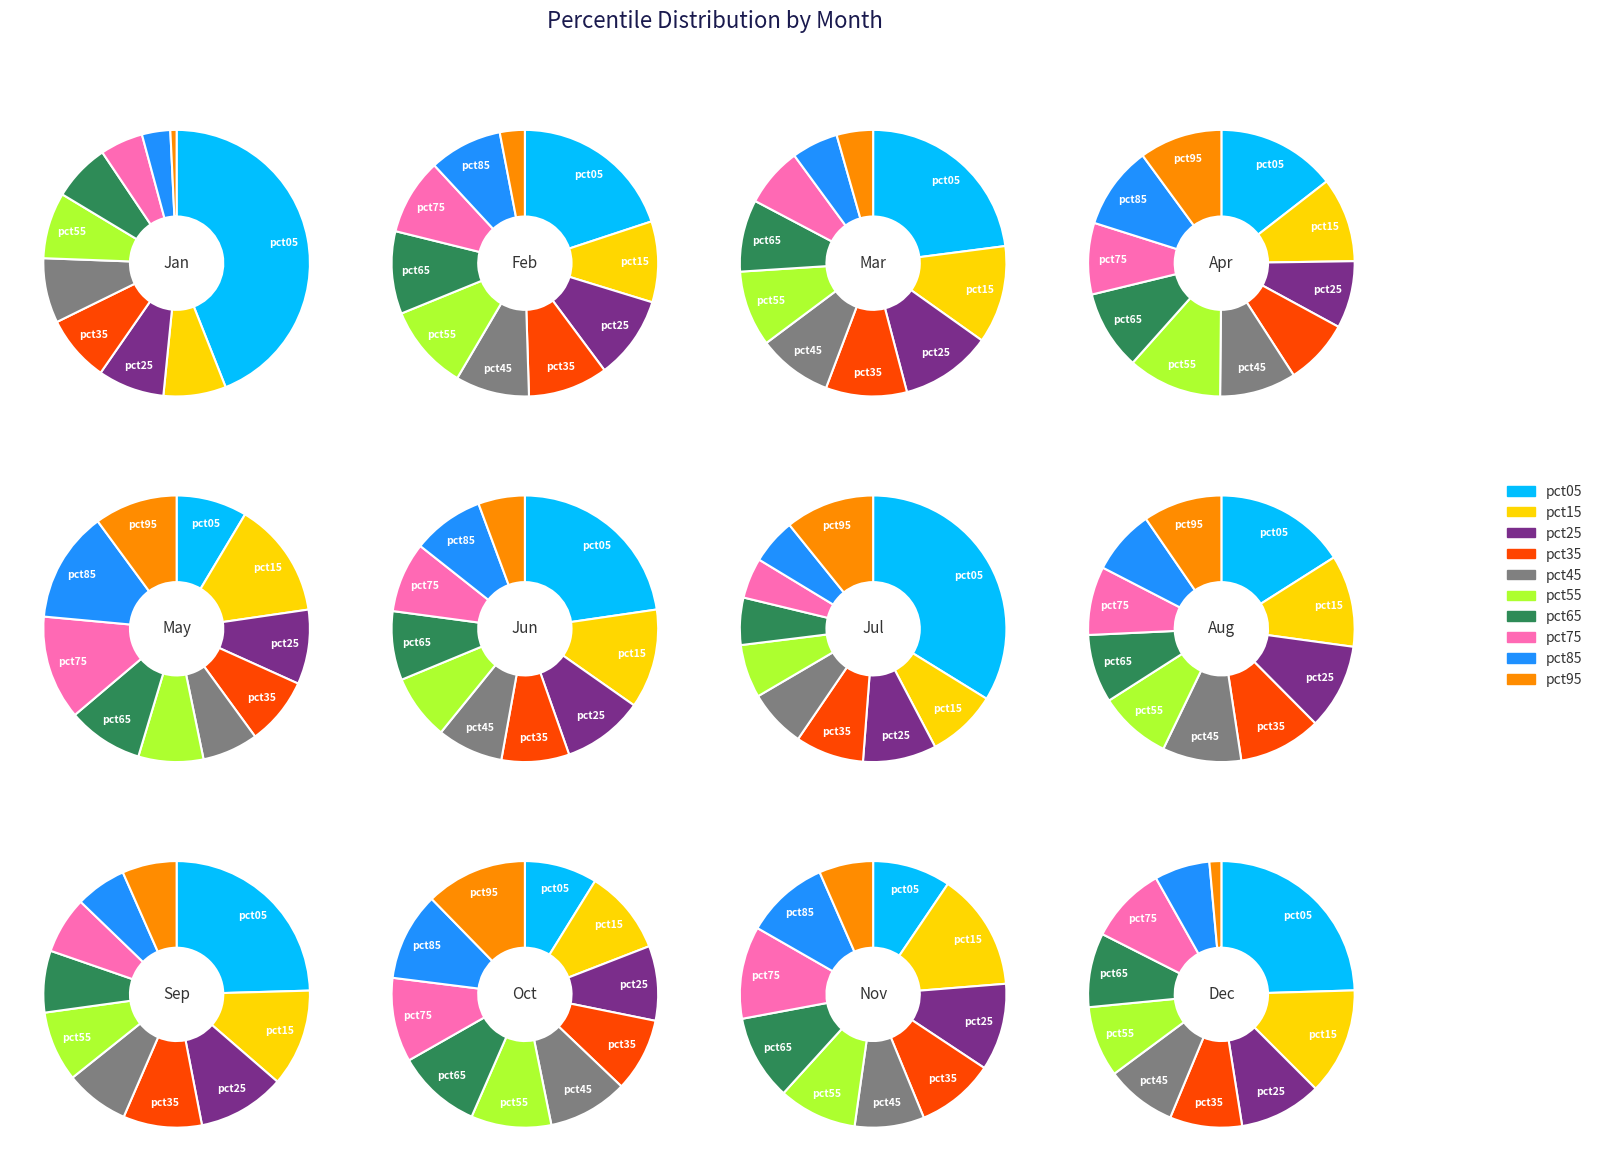

Is it true that pct45 is 8% of the pie?

True